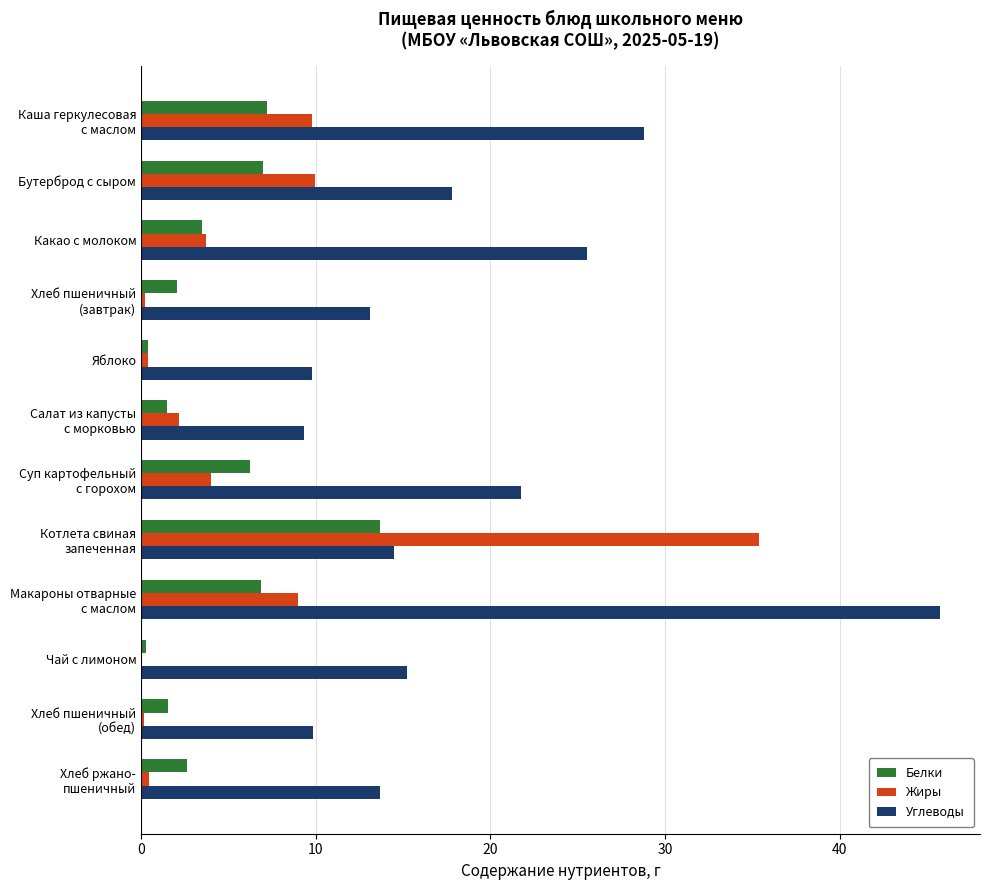

How many series are shown in this chart?

3